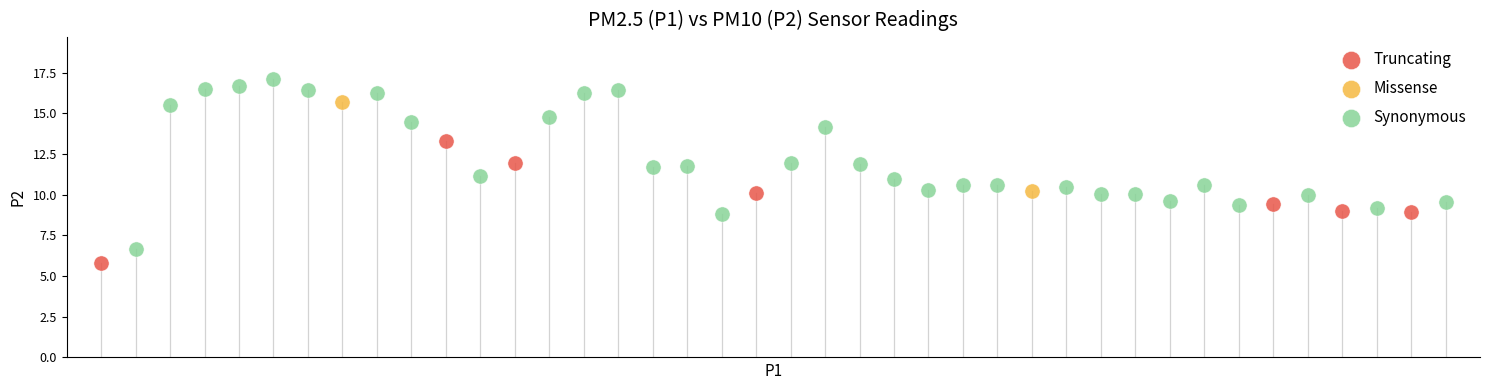

Which series reaches the maximum Y coordinate?

Synonymous